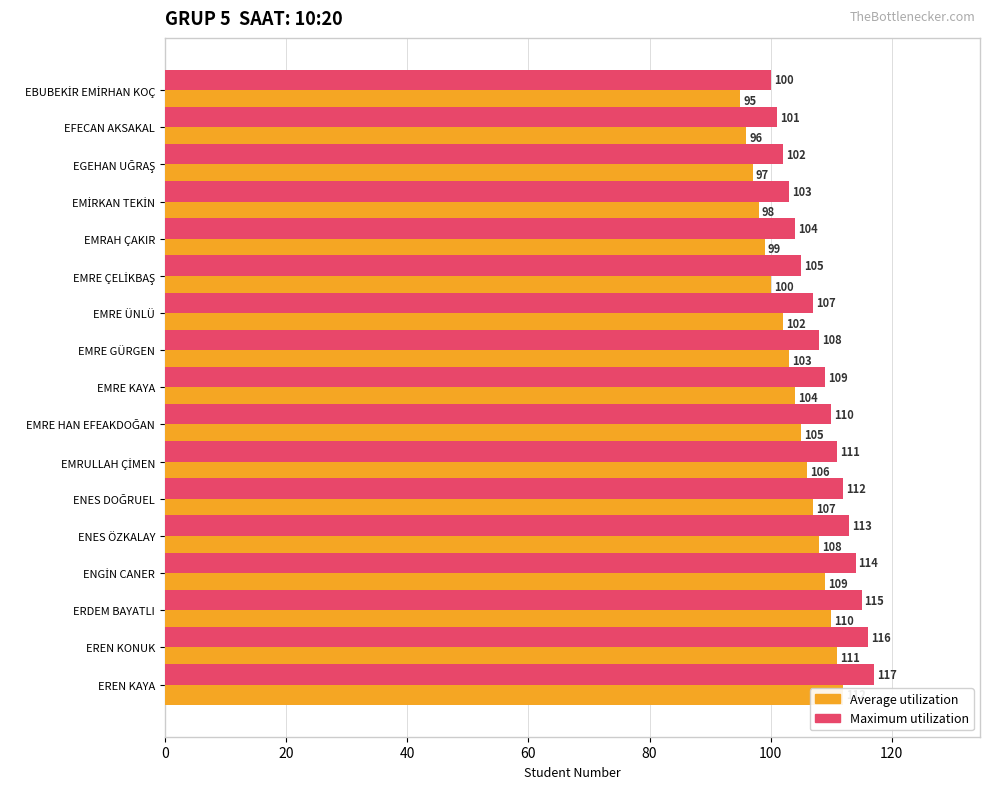

Reading left to right, transcribe all the data shown in this chart.

Average utilization: 95	96	97	98	99	100	102	103	104	105	106	107	108	109	110	111	112
Maximum utilization: 100	101	102	103	104	105	107	108	109	110	111	112	113	114	115	116	117